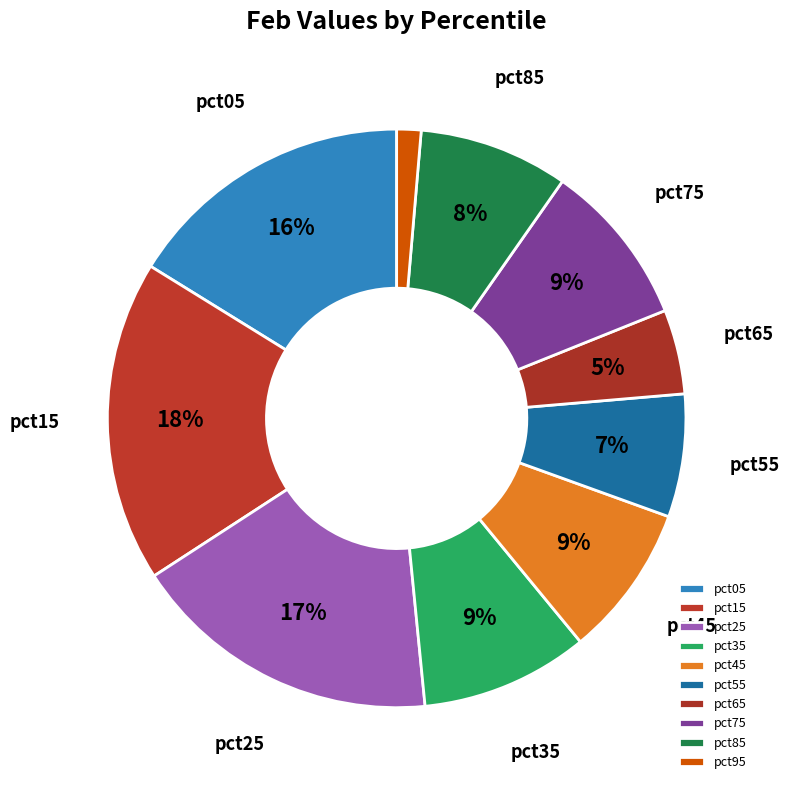

How many slices are in this pie chart?

10